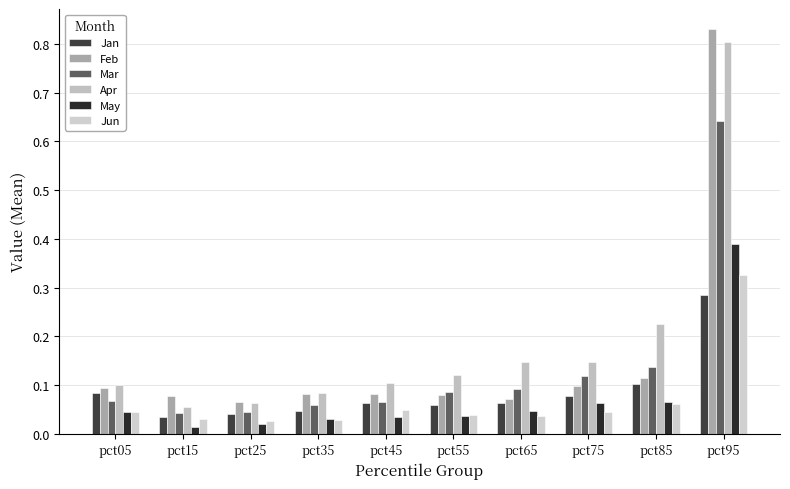

At which category is the sum across all series the highest?

pct95